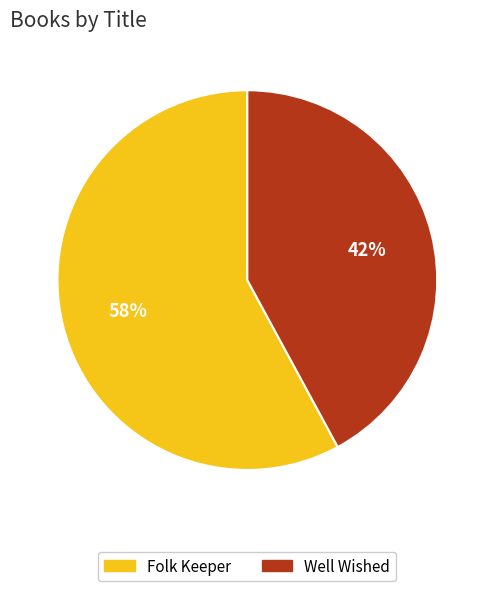

Between Folk Keeper and Well Wished, which is larger?

Folk Keeper